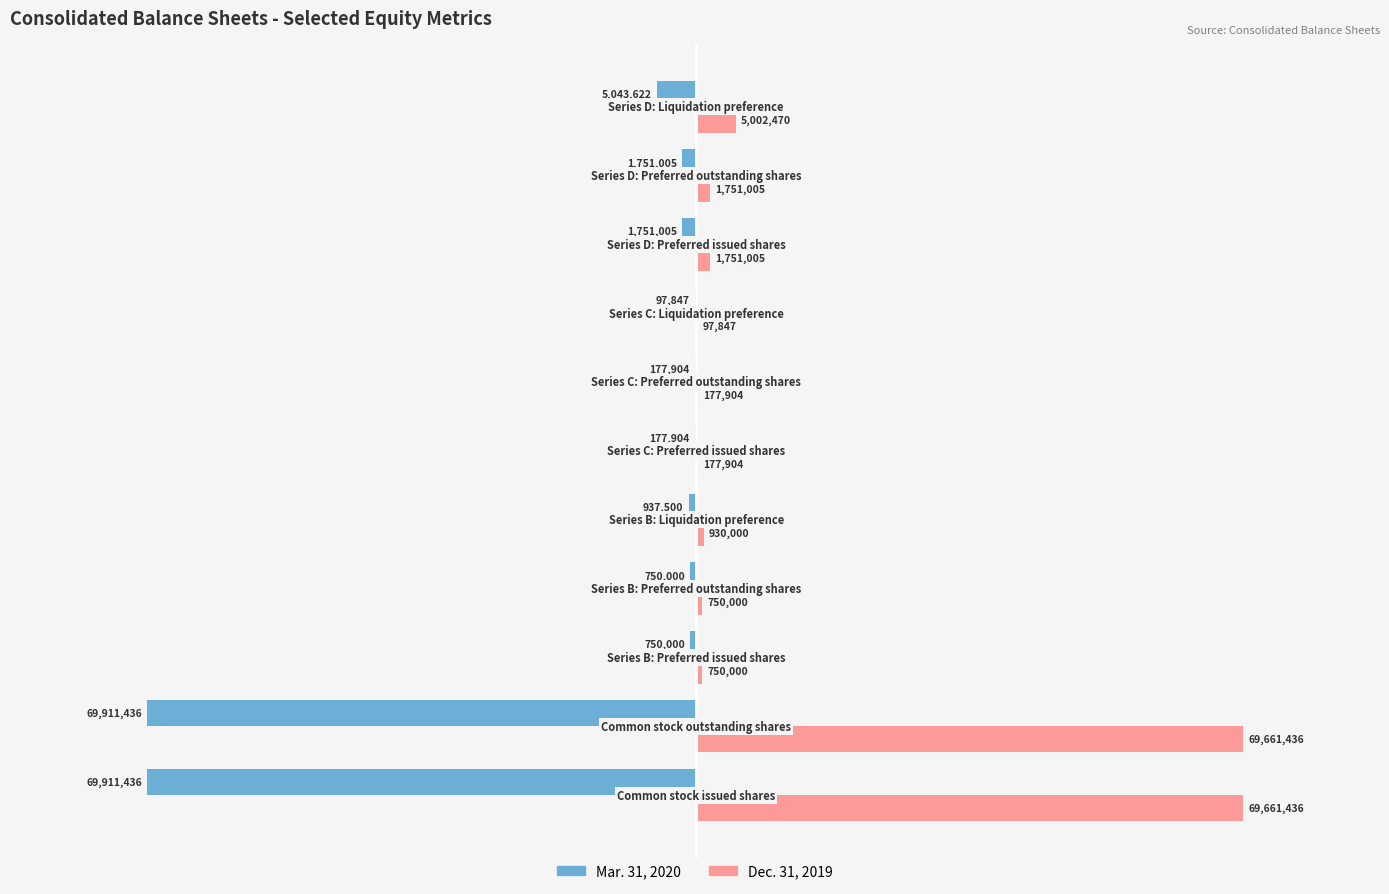

What is the greatest value displayed?

69661436